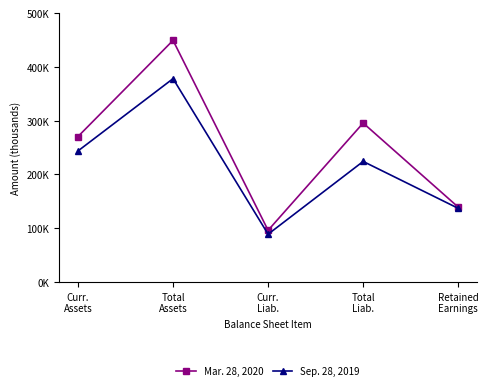

What position from the right is Curr.
Assets?

5